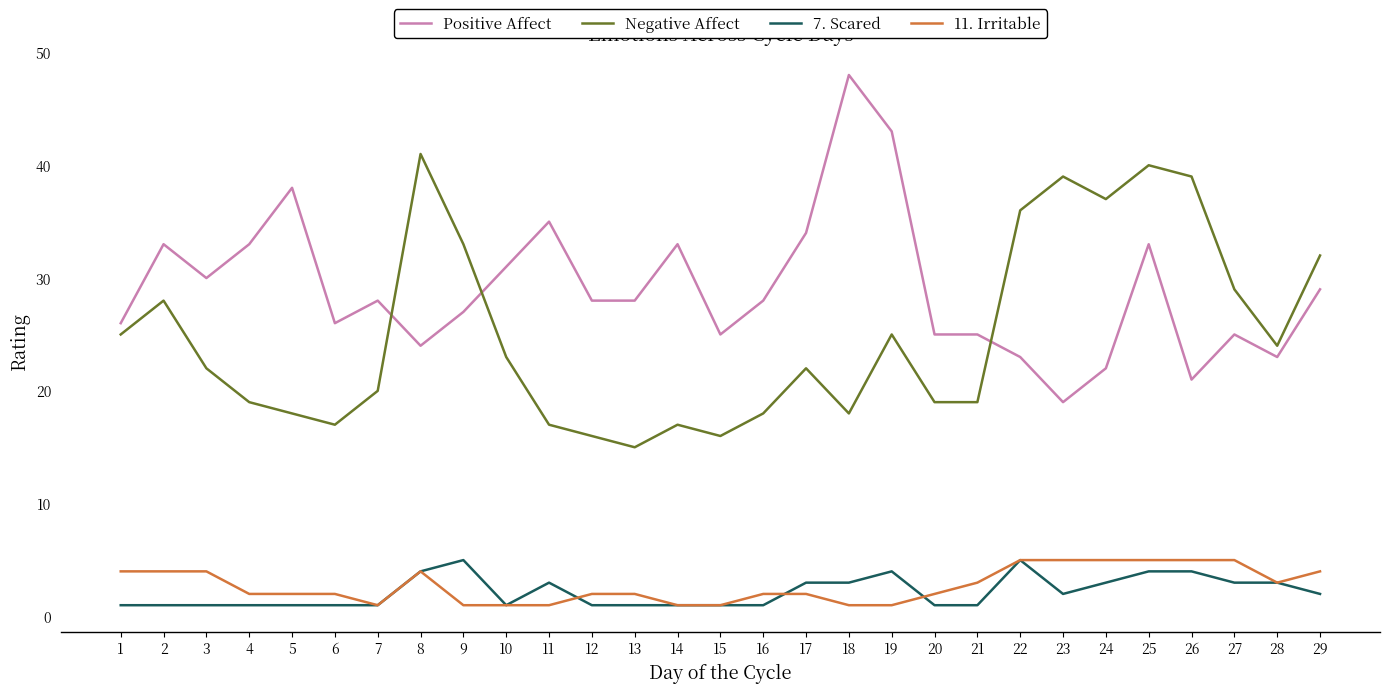

True or false: 7. Scared and Negative Affect intersect in this chart.

False